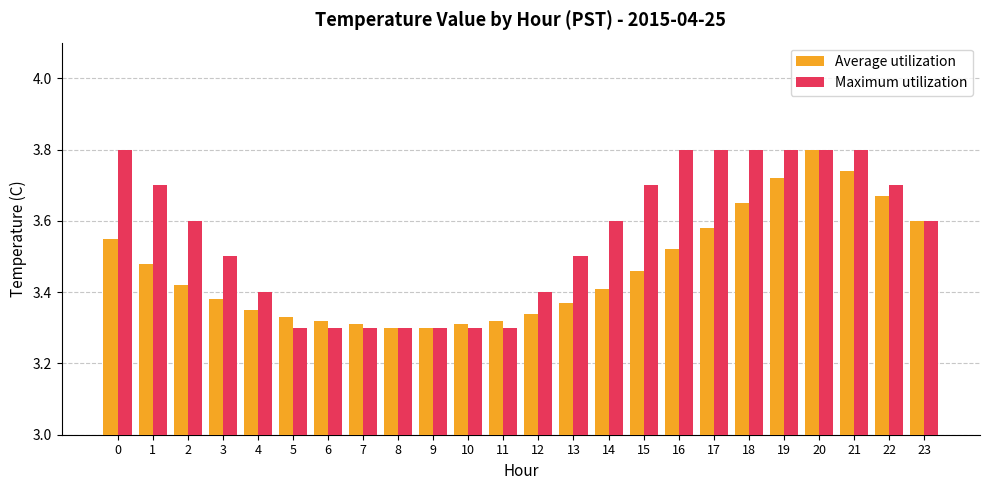

How many groups of bars are there?

24